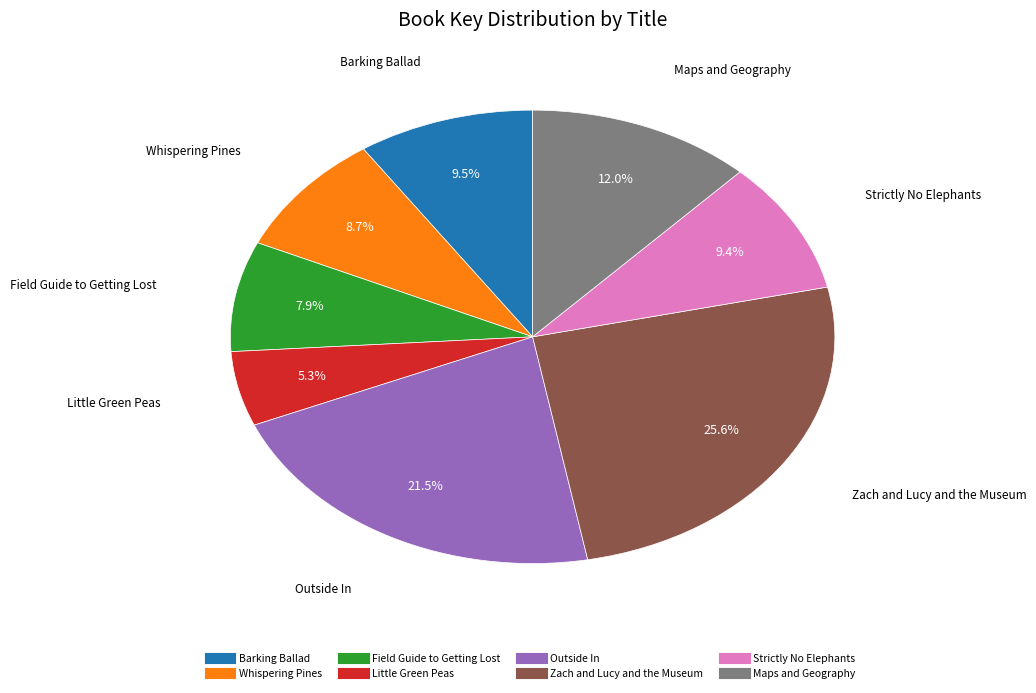

Is it true that Little Green Peas is 1% of the pie?

False